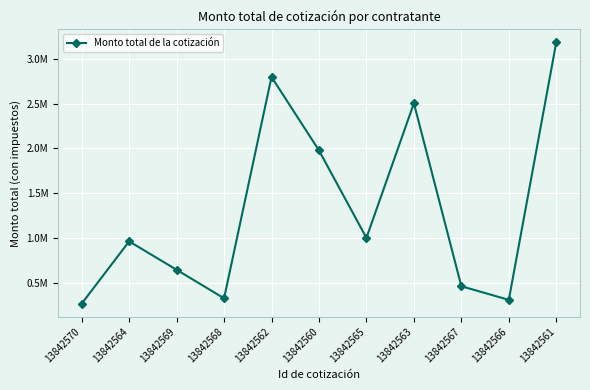

The chart shows a value of 113911.1 at 13842568. True or false?

False